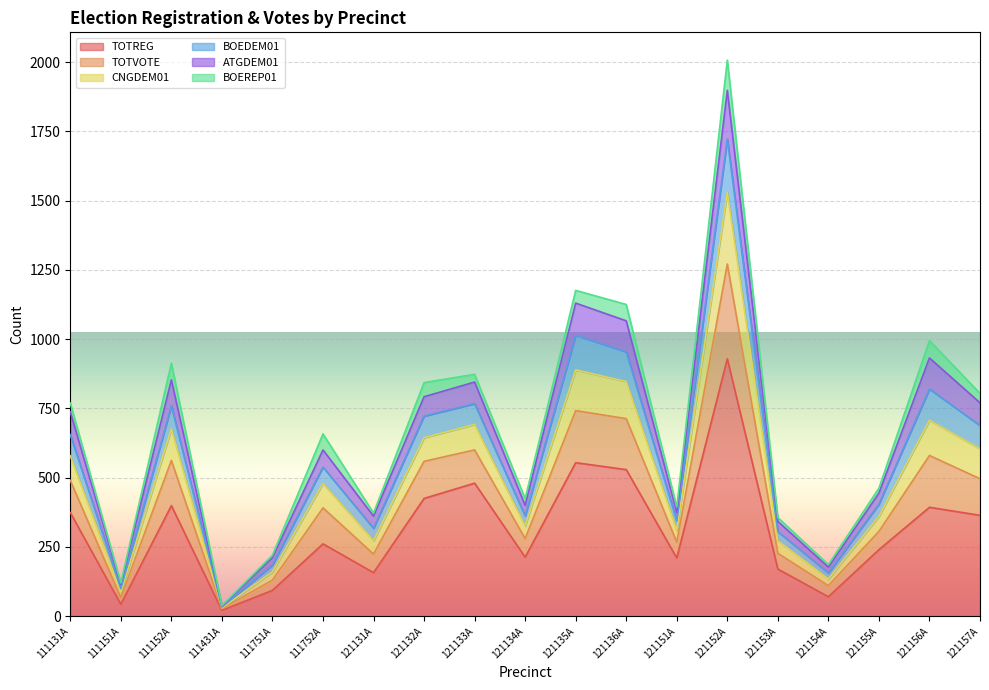

What are all the series names shown in the legend?

TOTREG, TOTVOTE, CNGDEM01, BOEDEM01, ATGDEM01, BOEREP01